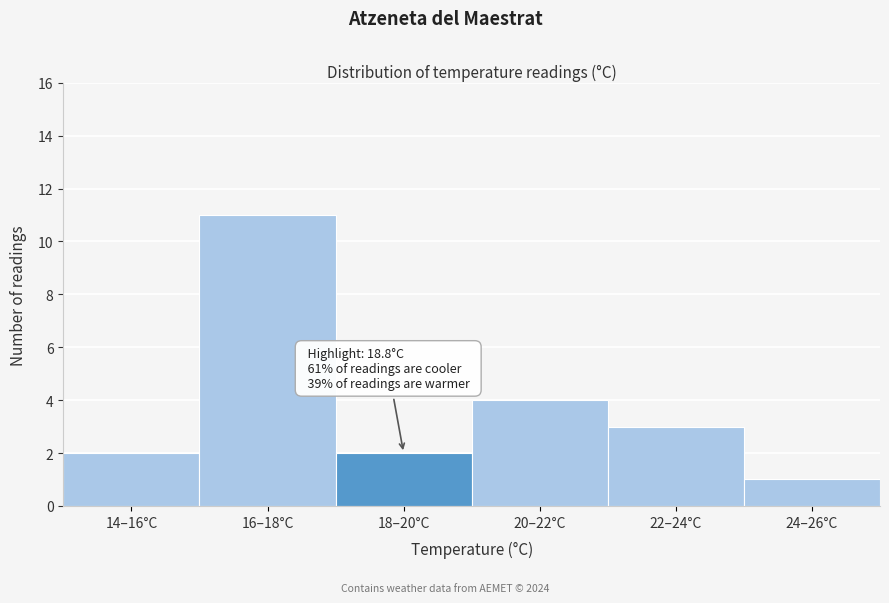

Reading left to right, list all the values displayed in this chart.

14–16°C=2	16–18°C=11	18–20°C=2	20–22°C=4	22–24°C=3	24–26°C=1